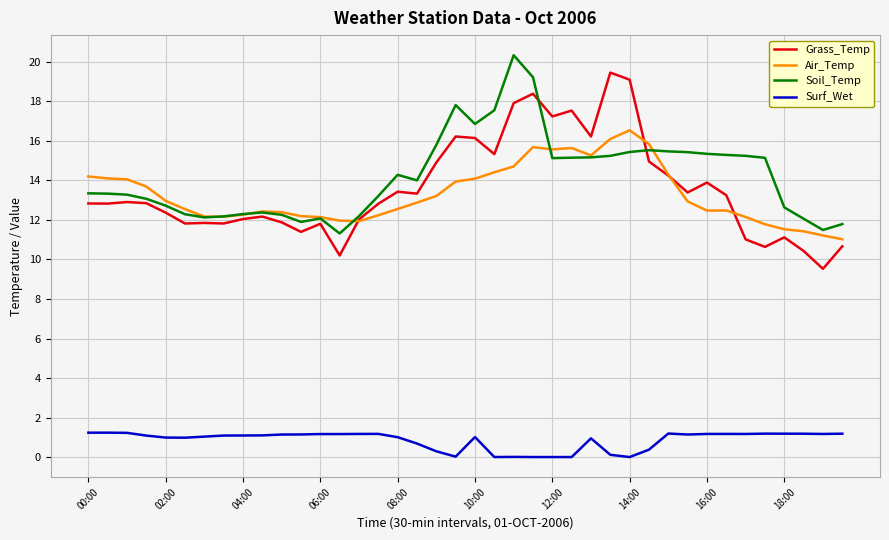

In Air_Temp, how many points are higher than both neighbors (excluding endpoints)?

5